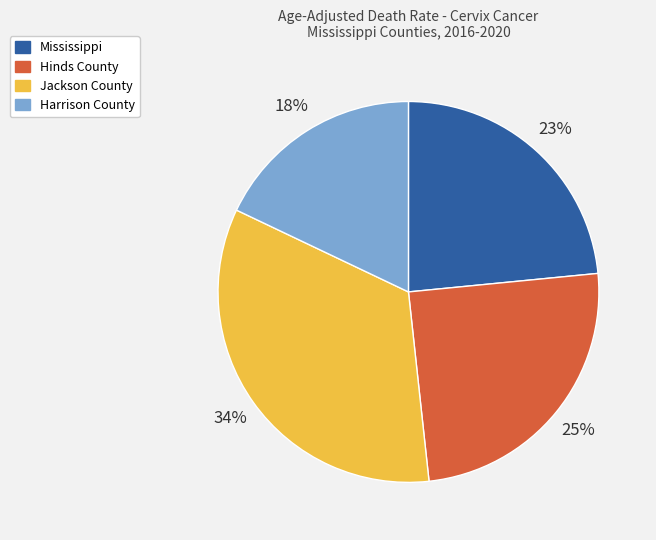

Do Mississippi and Jackson County together represent more than half of the pie?

Yes